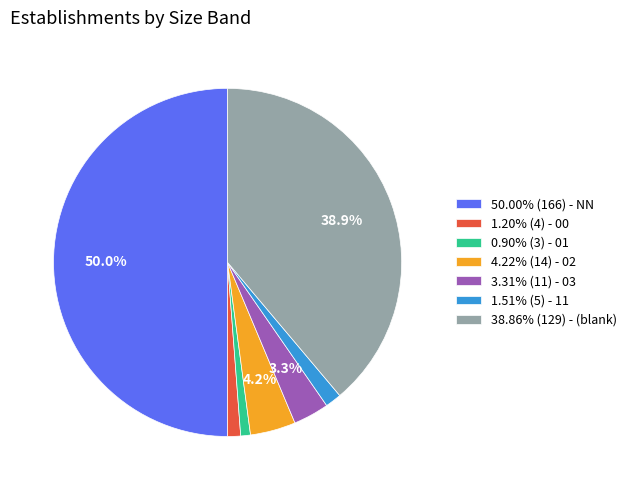

Is the sum of 1.20% (4) - 00 and 0.90% (3) - 01 greater than half?

No